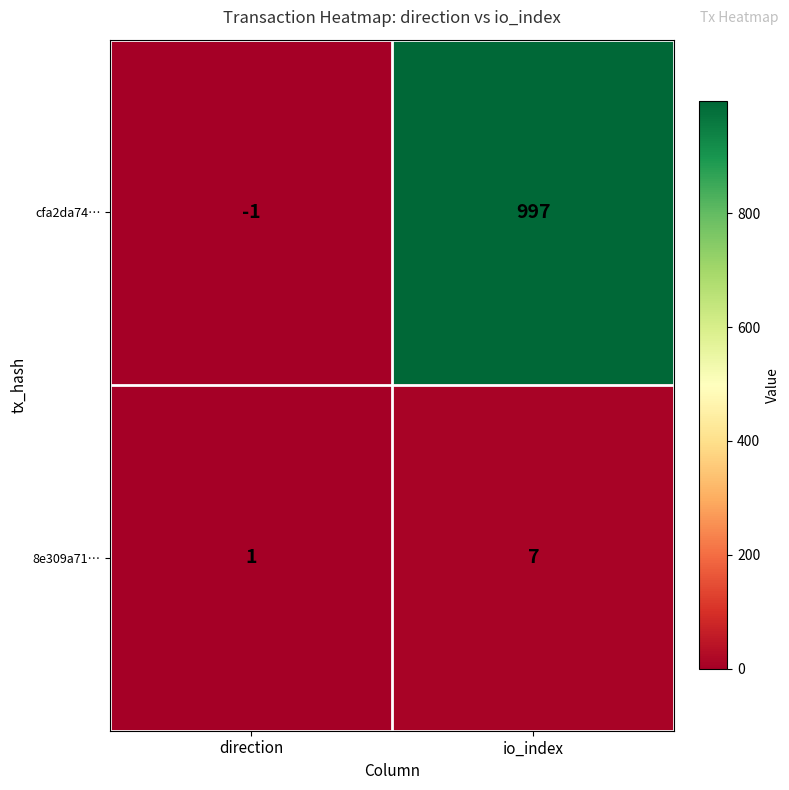

Reading right to left, extract all data points from this chart.

cfa2da74…: io_index=997	direction=-1
8e309a71…: io_index=7	direction=1